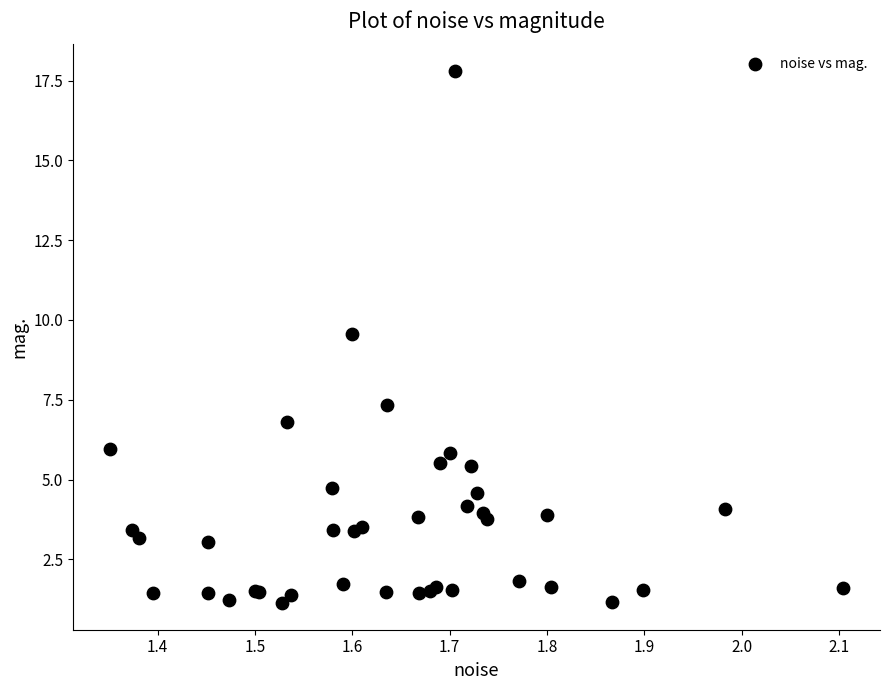

What Y value in the scatter plot is closest to 9?

9.6